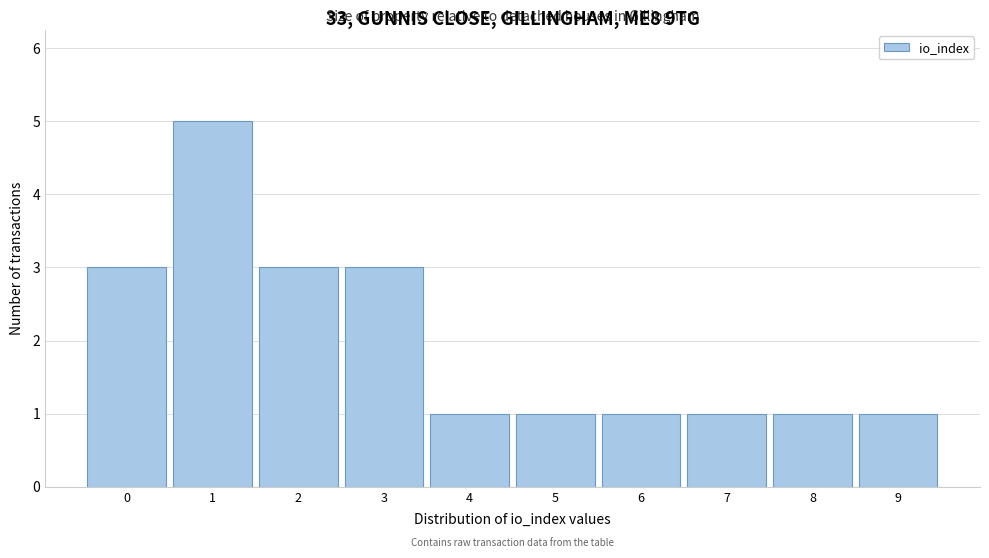

Reading left to right, transcribe this chart: for each bar, give the range it covers on the x-axis and its height. The values are not printed on the chart, so give them approximately, as read against the axis.

-0.5 to 0.5: 3
0.5 to 1.5: 5
1.5 to 2.5: 3
2.5 to 3.5: 3
3.5 to 4.5: 1
4.5 to 5.5: 1
5.5 to 6.5: 1
6.5 to 7.5: 1
7.5 to 8.5: 1
8.5 to 9.5: 1